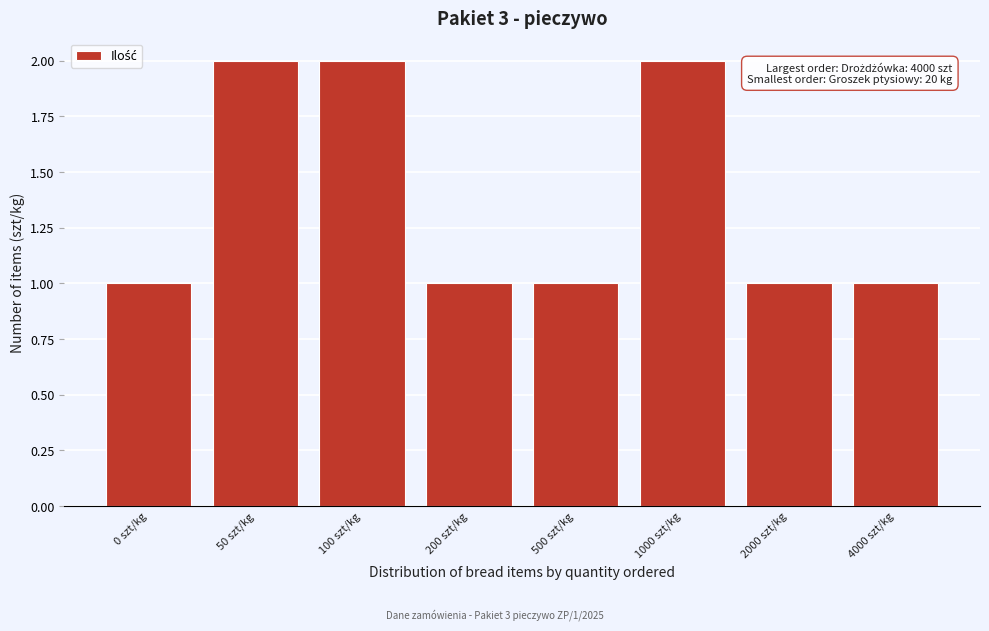

Reading left to right, extract all data points from this chart.

0 szt/kg=1	50 szt/kg=2	100 szt/kg=2	200 szt/kg=1	500 szt/kg=1	1000 szt/kg=2	2000 szt/kg=1	4000 szt/kg=1